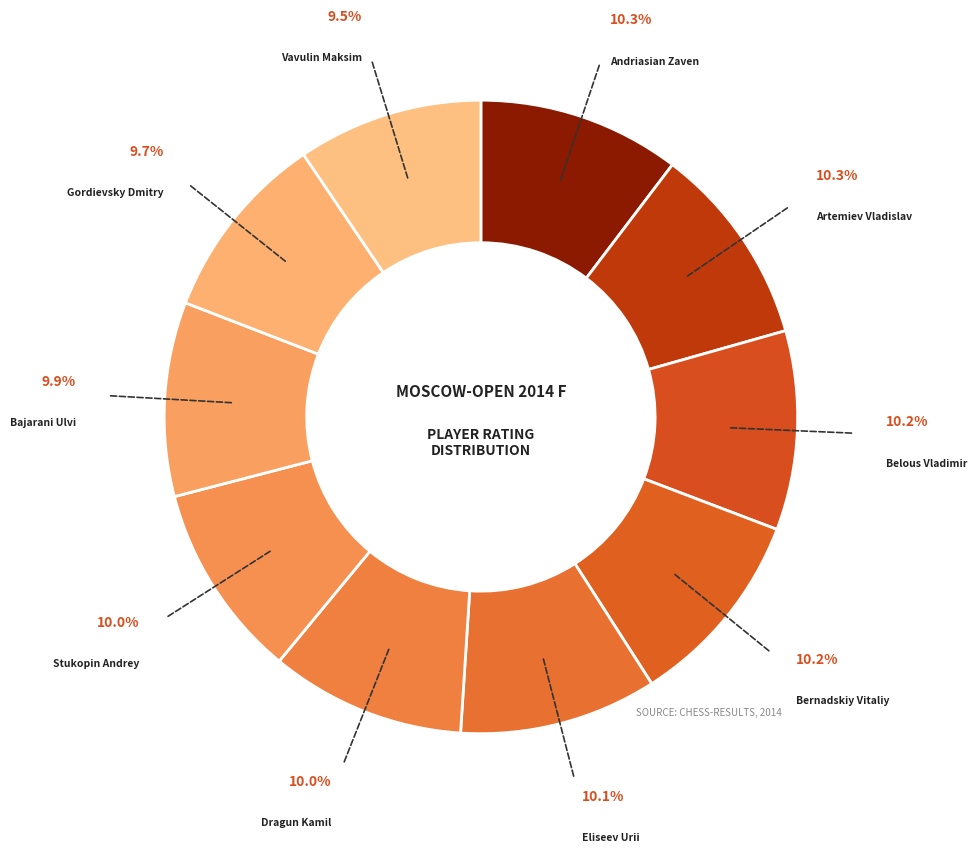

Which category has the biggest portion of the pie?

Andriasian Zaven